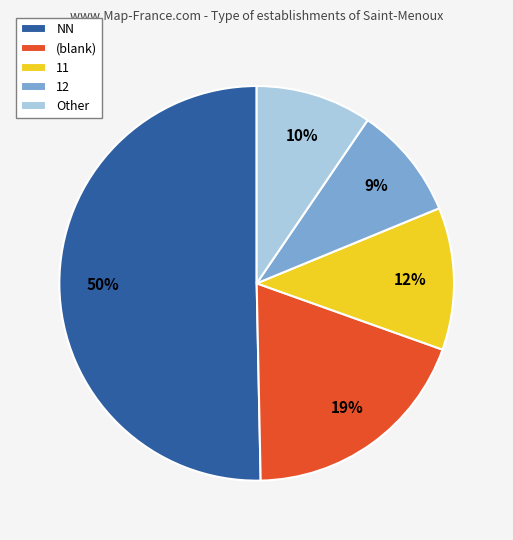

How many slices are in this pie chart?

5